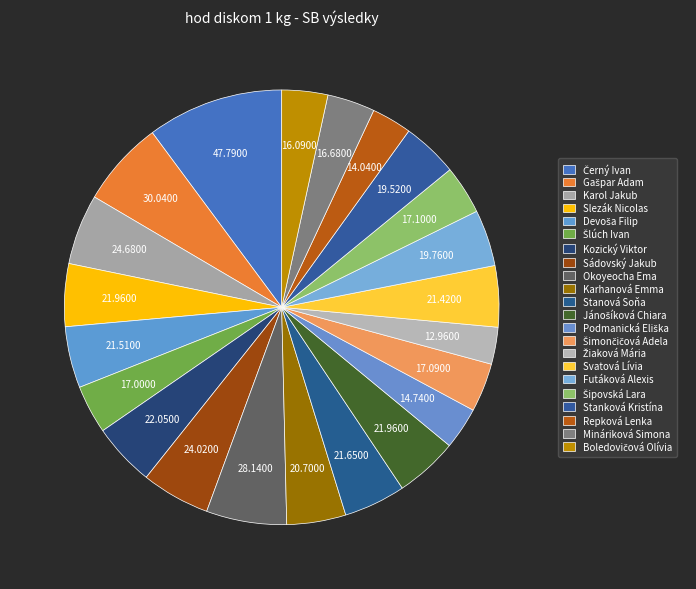

How many slices are in this pie chart?

22